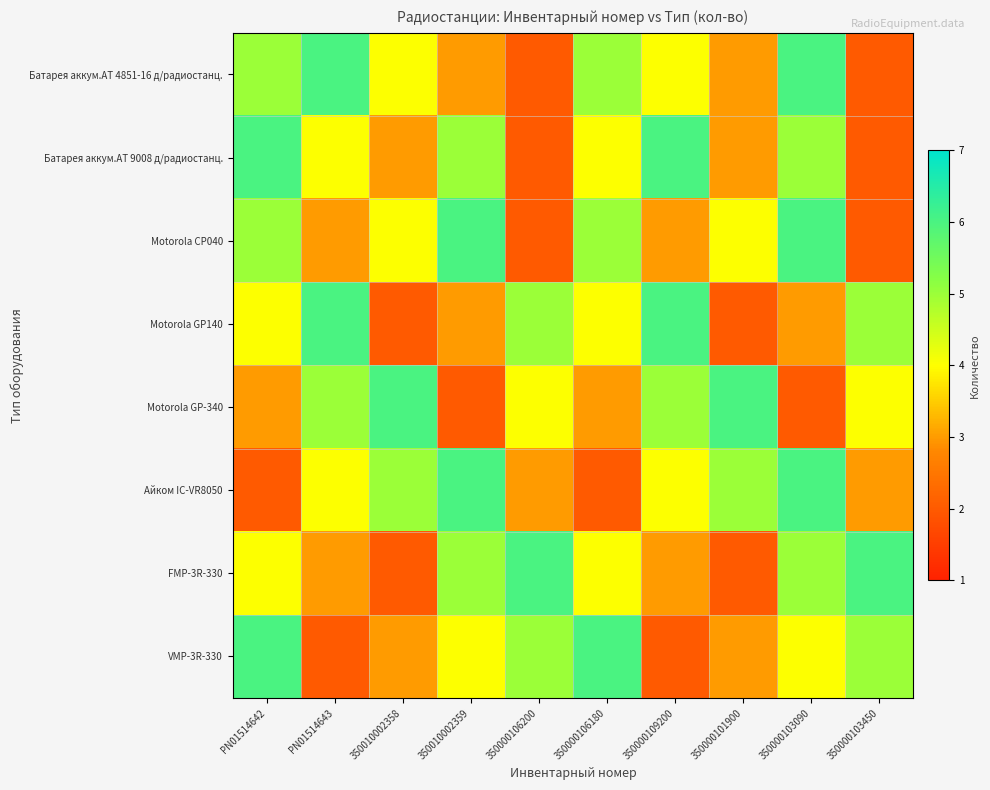

Which series has the widest spread of values?

Батарея аккум.АТ 4851-16 д/радиостанц.